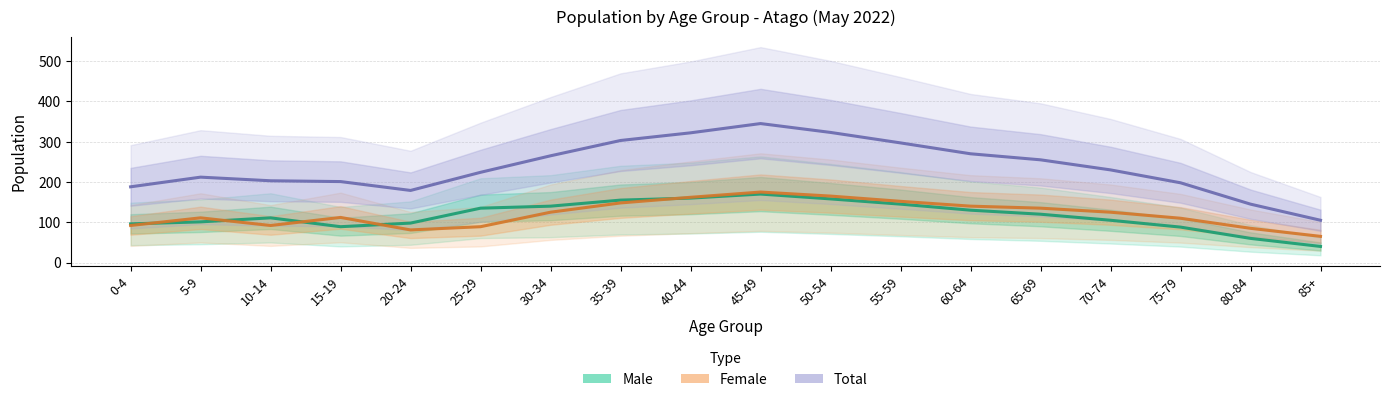

What is the highest value of the Male series?

170